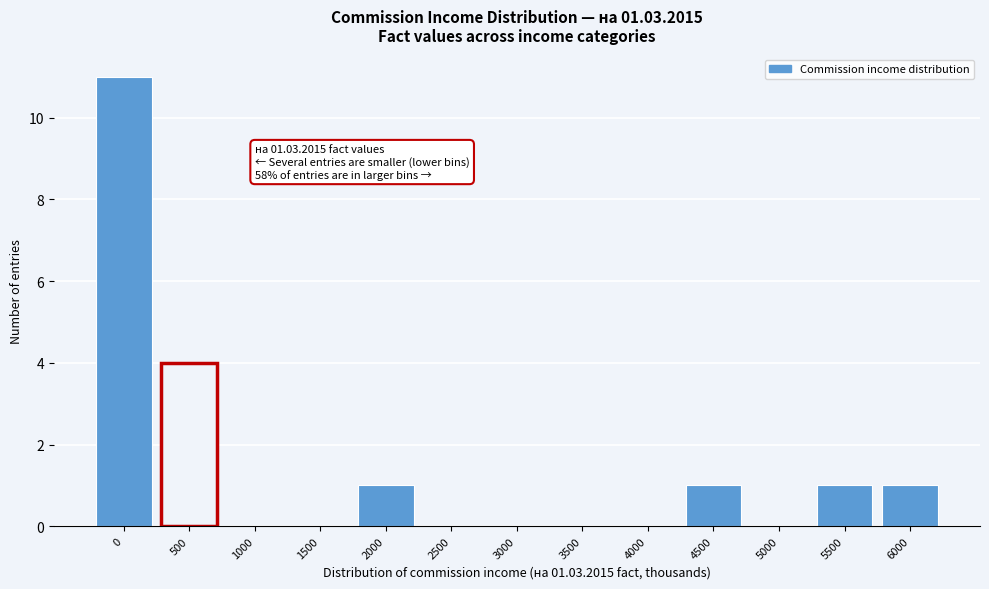

Reading right to left, list all the values displayed in this chart.

6000=1	5500=1	5000=0	4500=1	4000=0	3500=0	3000=0	2500=0	2000=1	1500=0	1000=0	500=4	0=11